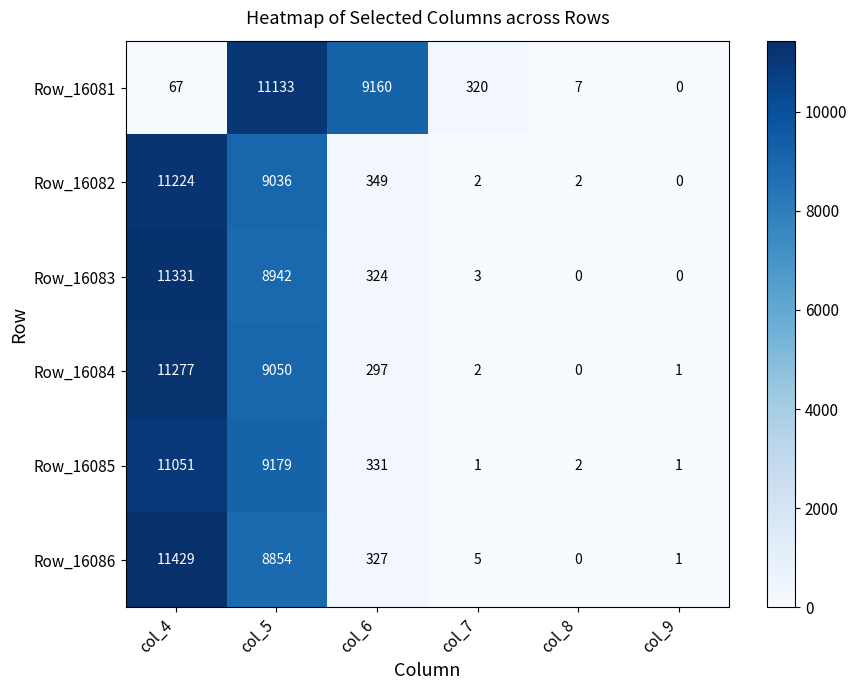

Rank the series at col_4 from highest to lowest value.

Row_16086, Row_16083, Row_16084, Row_16082, Row_16085, Row_16081